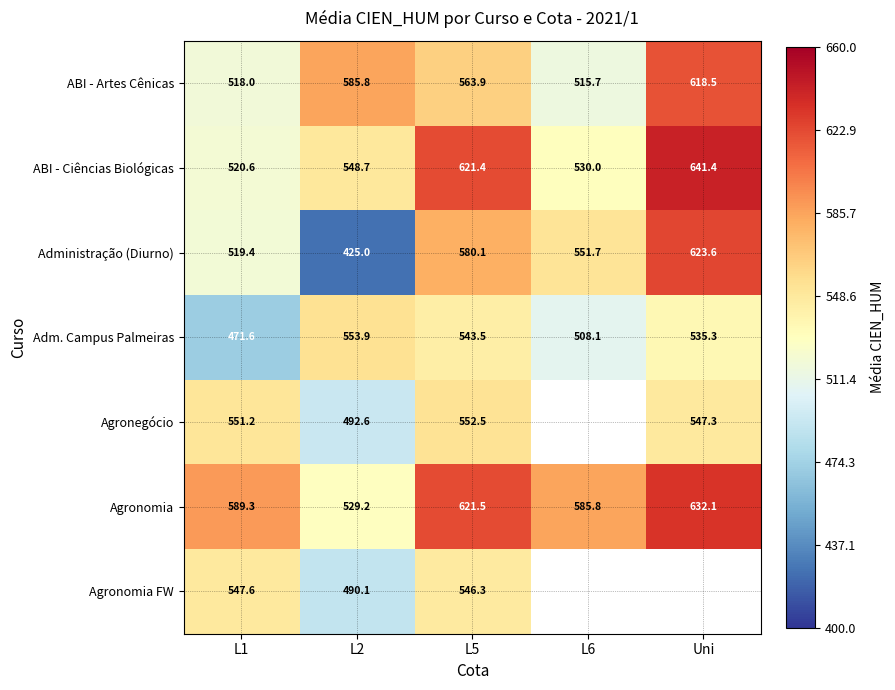

Where does the Agronomia series first go above 589?

L1